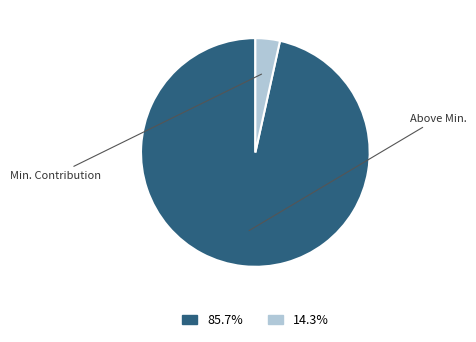

Is there a majority slice in this chart?

Yes